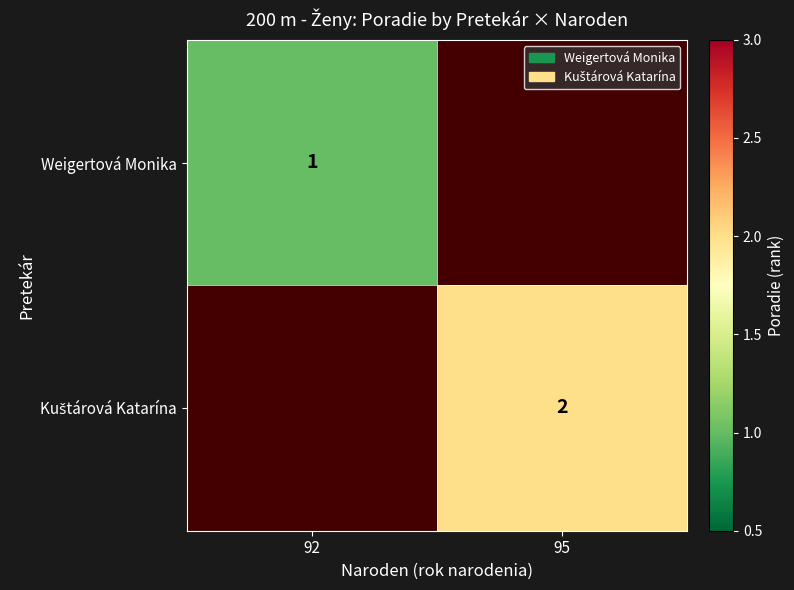

How many data points does each series have?

2